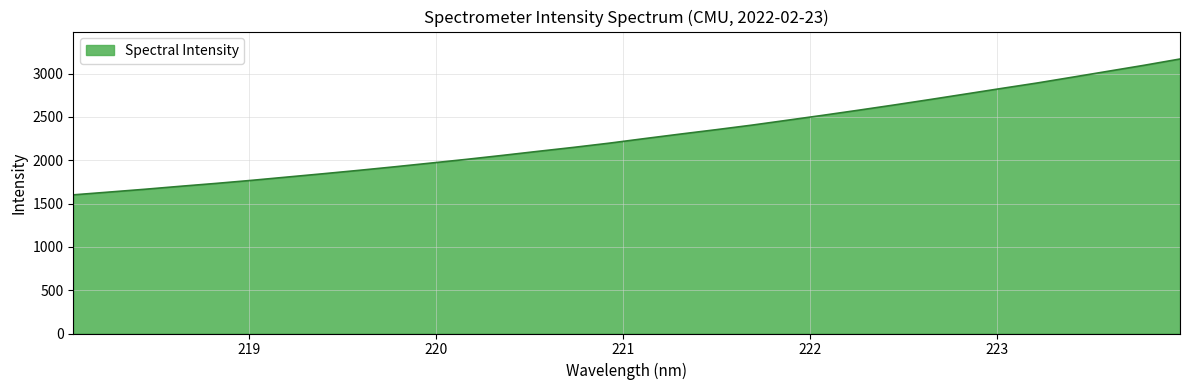

What is the difference between the maximum and minimum values?

1567.5